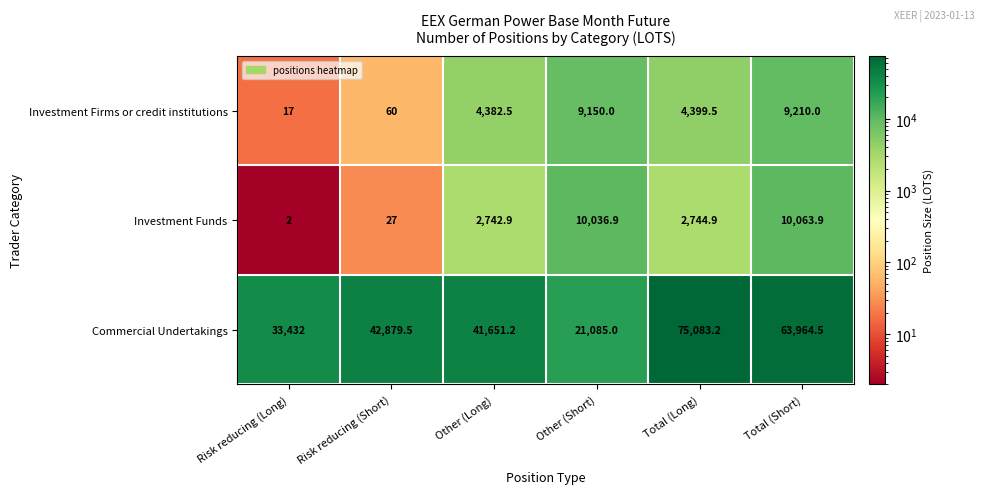

What is the smallest value displayed?

2.0